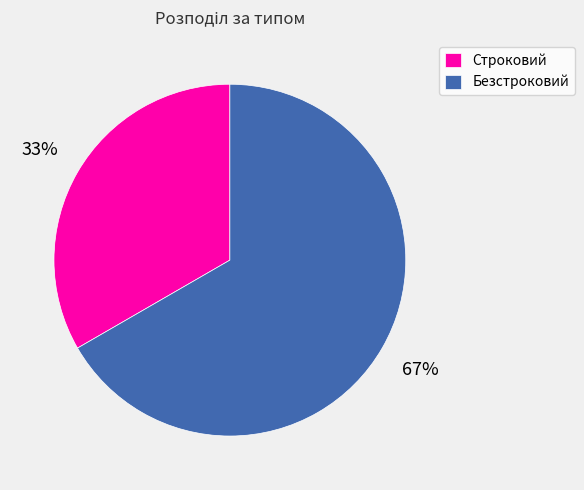

What is the smallest slice in the pie chart?

Строковий